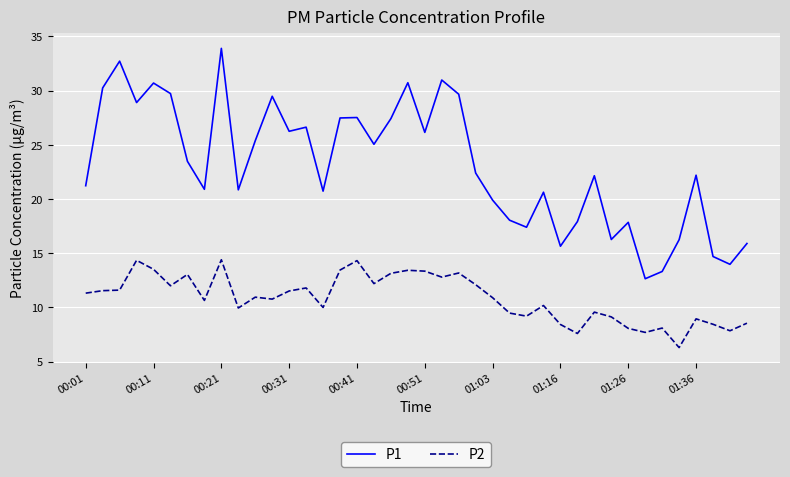

Which series has the largest range (max minus min)?

P1